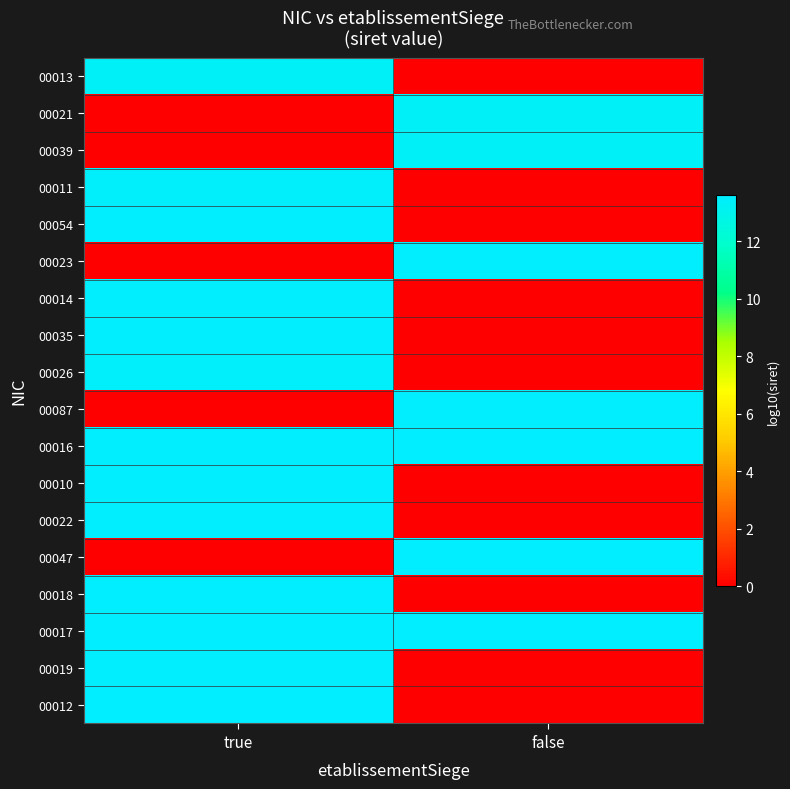

At which category is the sum across all series the highest?

true